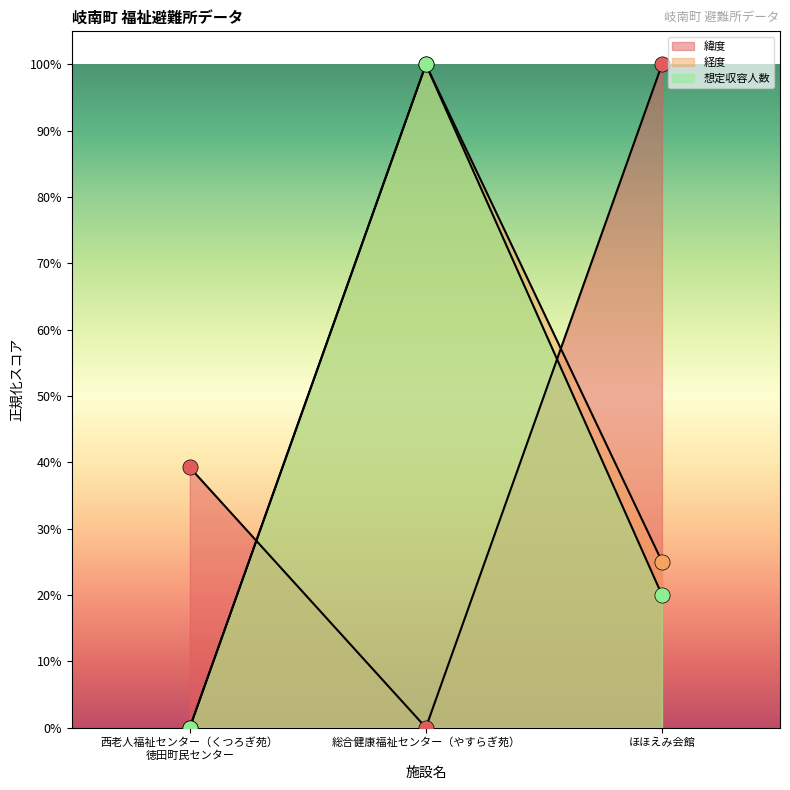

Is the value of 経度 at ほほえみ会館 greater than the value of 想定収容人数 at ほほえみ会館?

Yes